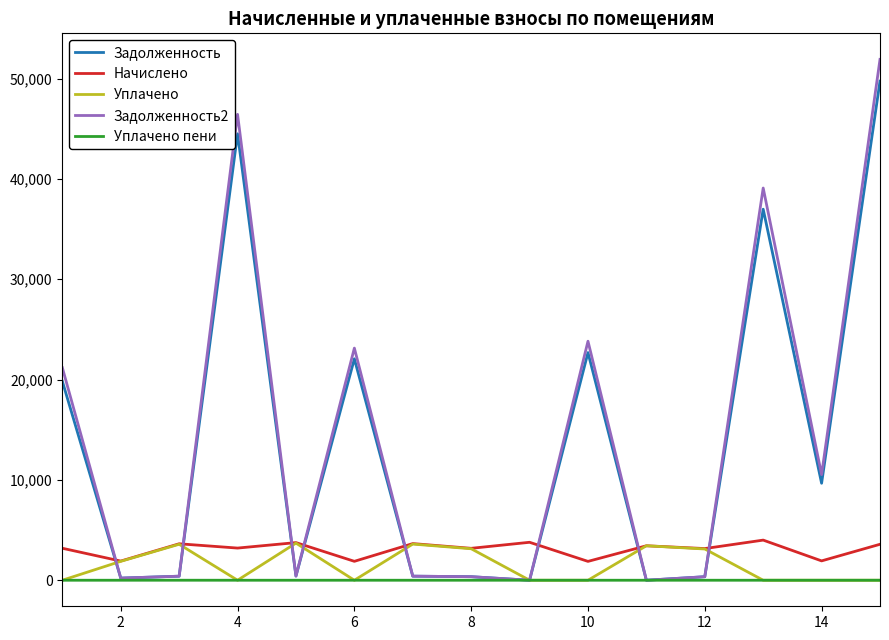

What is the highest value of the Задолженность2 series?

51918.8